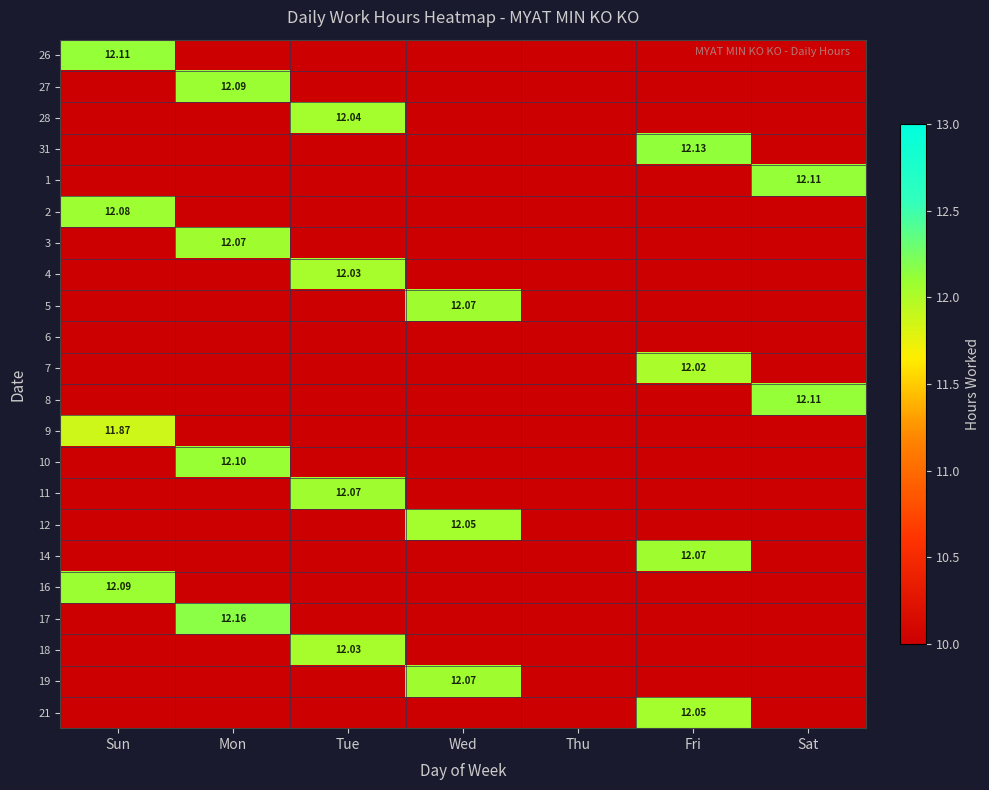

What is the total value across all series at Tue?

48.2